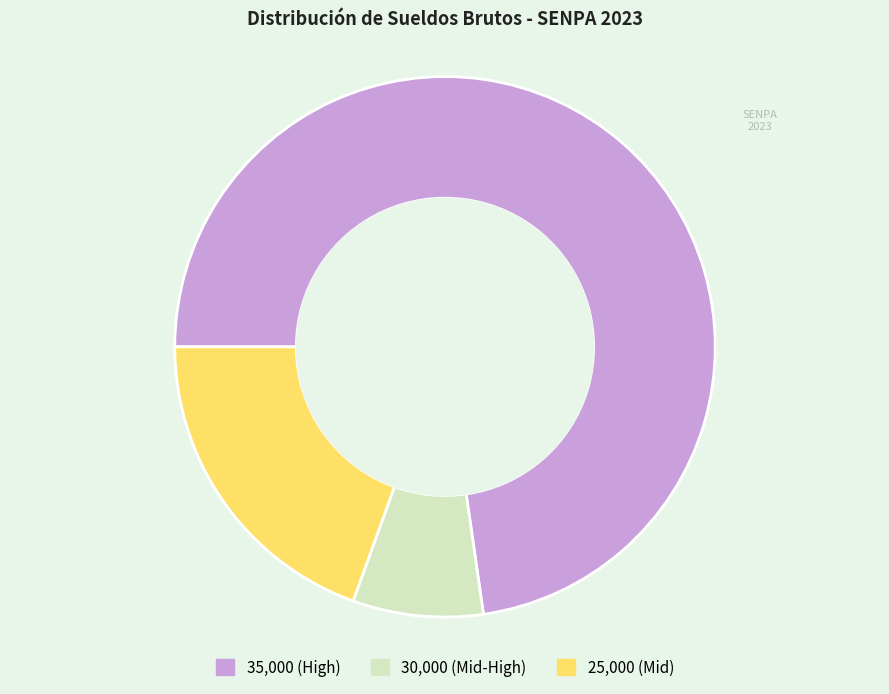

Combined, do 30,000 (Mid-High) and 35,000 (High) account for over 50%?

Yes